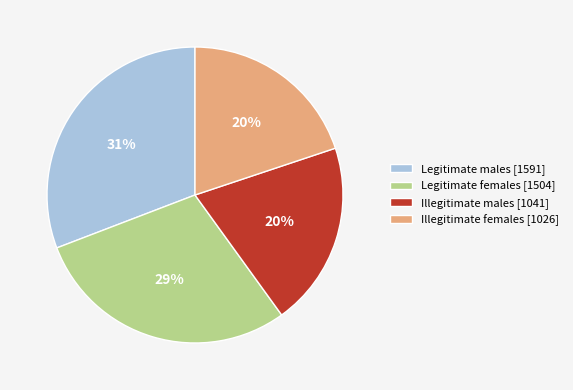

Which has a higher value, Legitimate males [1591] or Illegitimate females [1026]?

Legitimate males [1591]